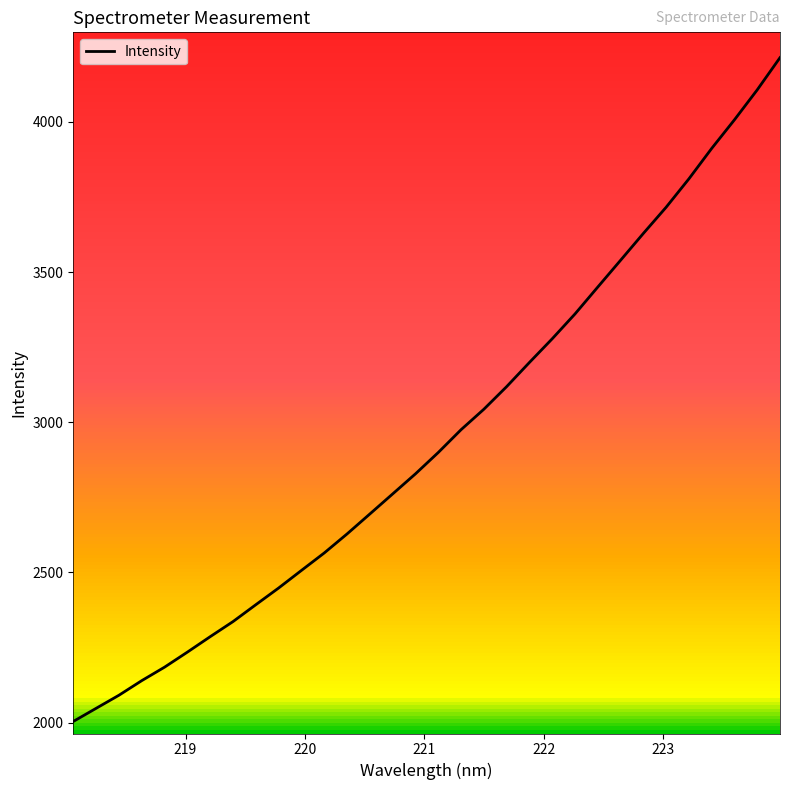

What is the maximum value shown in the chart?

4214.2